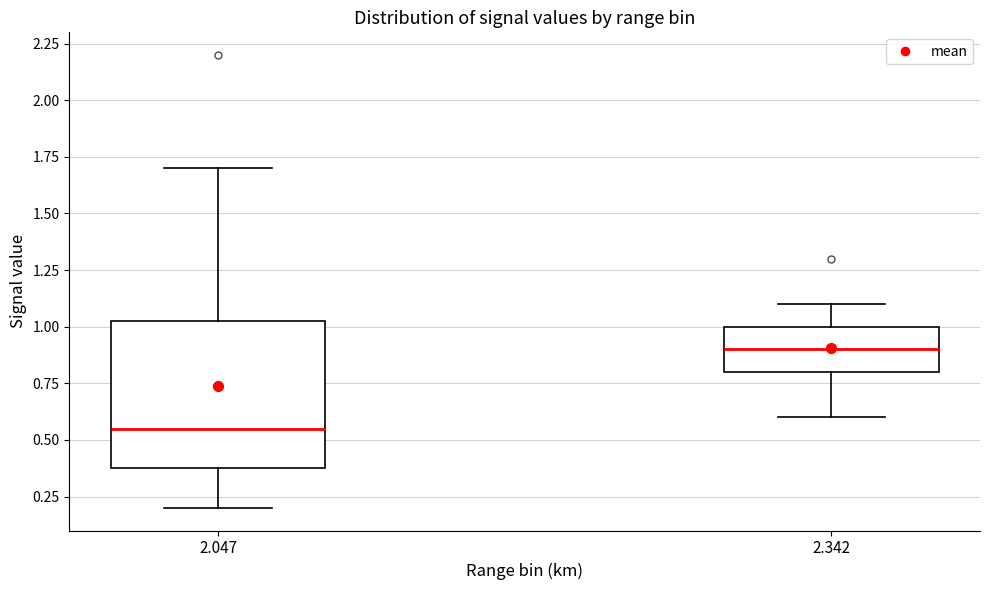

Reading left to right, read every box against the y-axis: the position of its median line, the range the box covers, and the ends of its whiskers. The values are not printed on the chart, so give them approximately, as read against the axis.

2.047: median 0.55, box 0.40 to 1.05, whiskers 0.20 to 1.70
2.342: median 0.90, box 0.80 to 1.00, whiskers 0.60 to 1.10